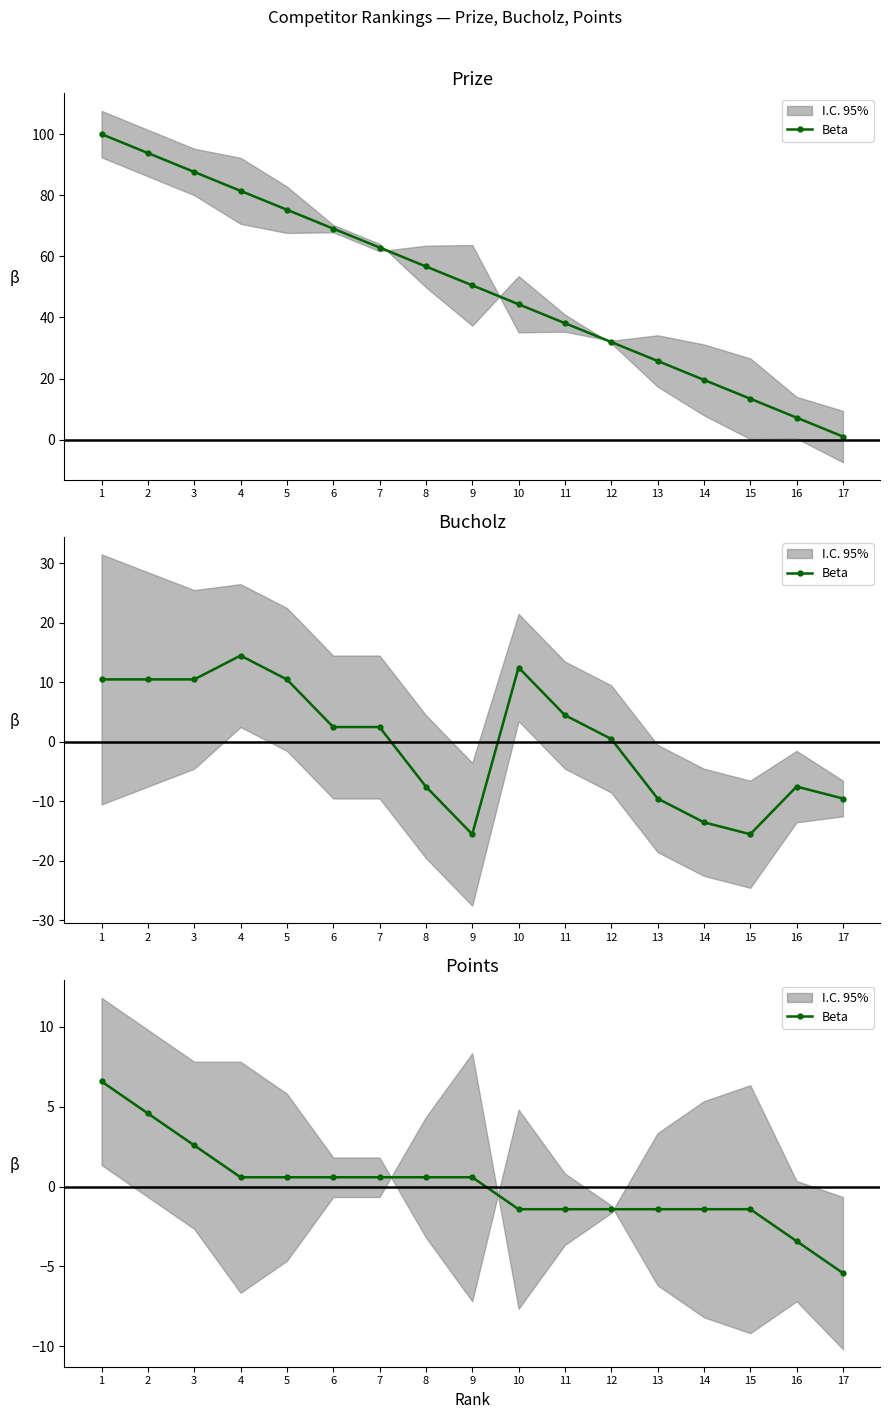

True or false: there are more than 2 points higher than both neighbors.

False